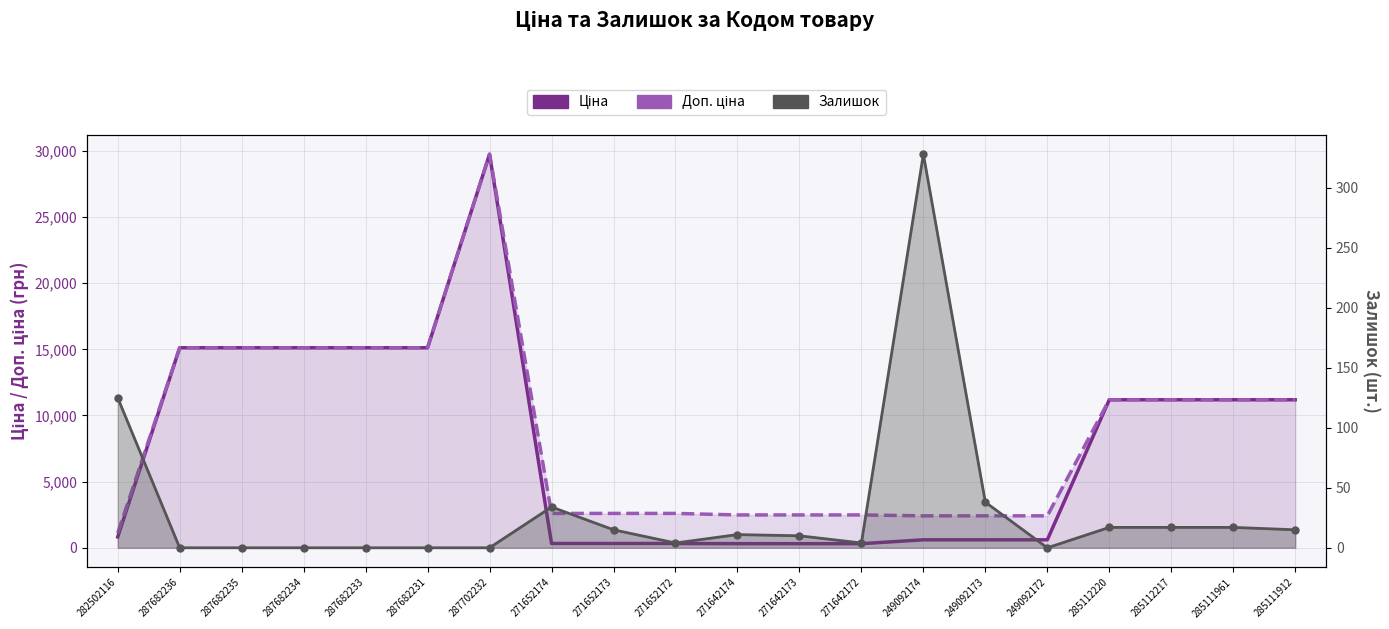

List the series in order of their peak value, highest first.

Ціна, Доп. ціна, Залишок